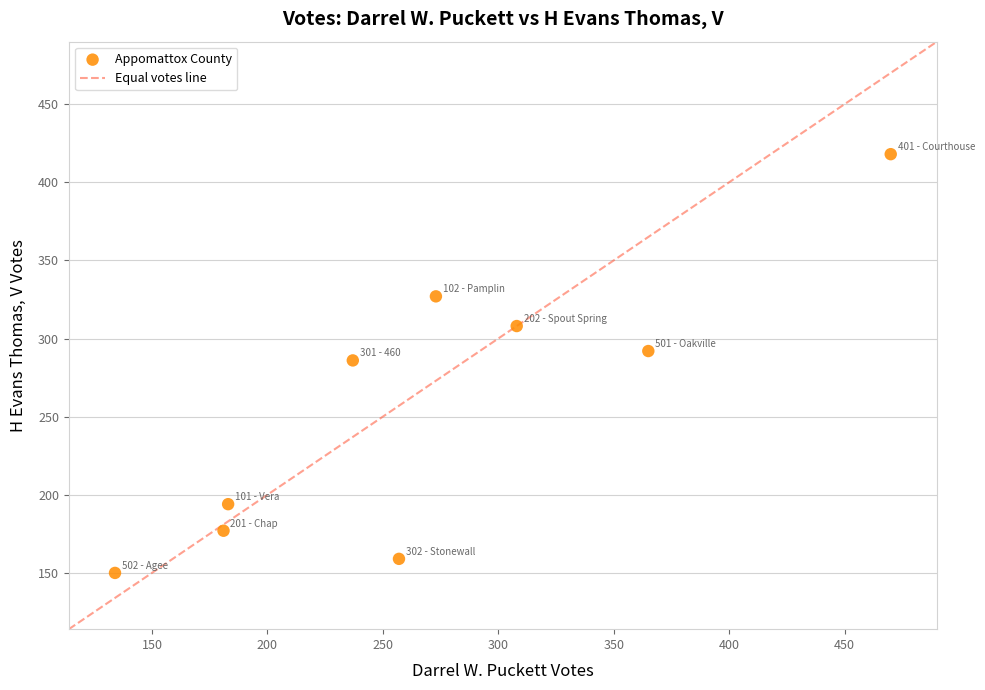

What is the range of Y values (max minus min)?

268